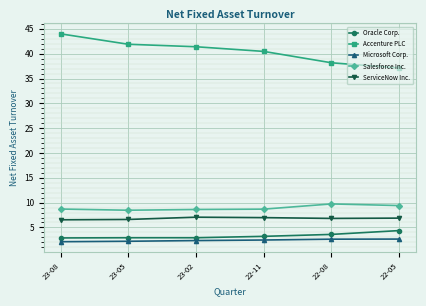

What value does the ServiceNow Inc. series have at 22-05?

6.9